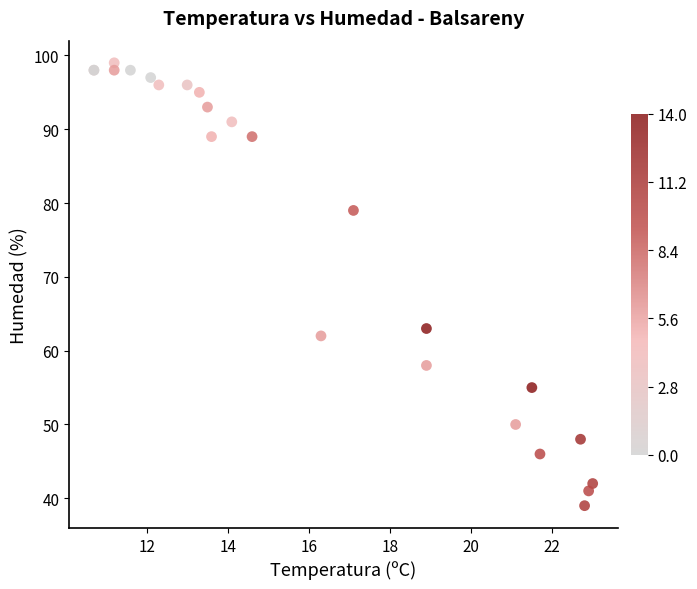

What Y value in the scatter plot is closest to 69?

63